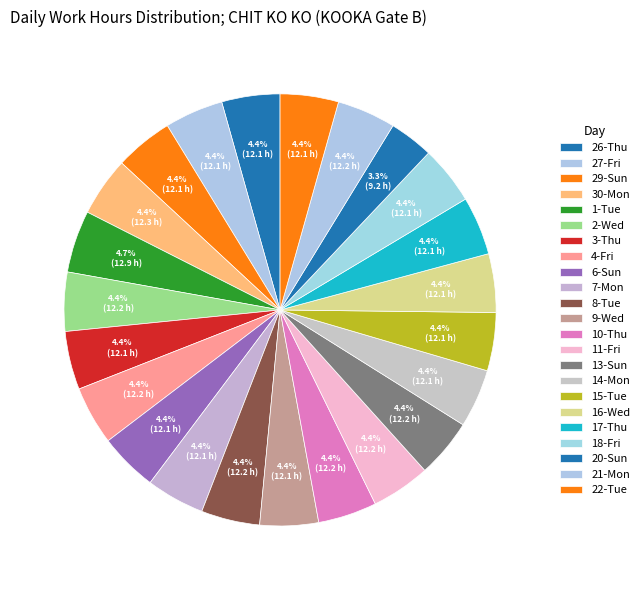

How many slices are in this pie chart?

23